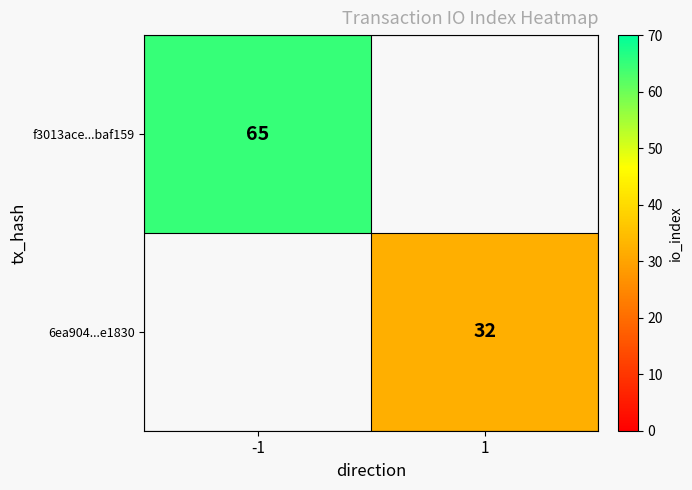

Is it true that f3013ace...baf159 equals 115 at -1?

False